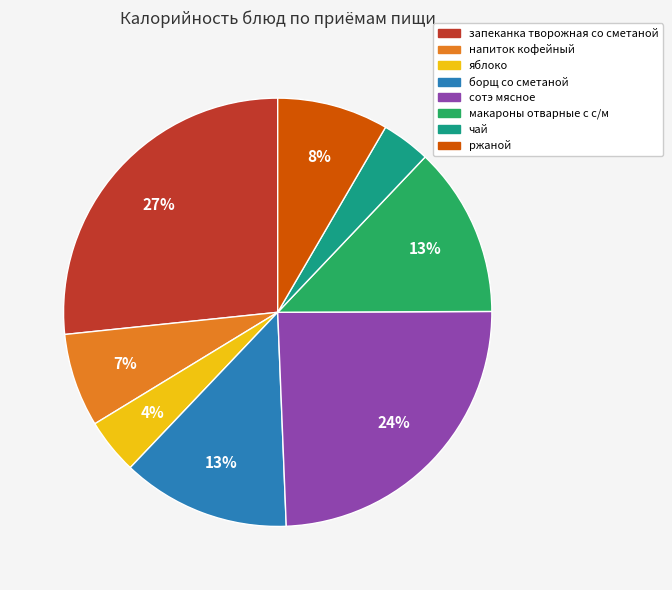

To the nearest percent, what percentage of the pie is чай?

4%